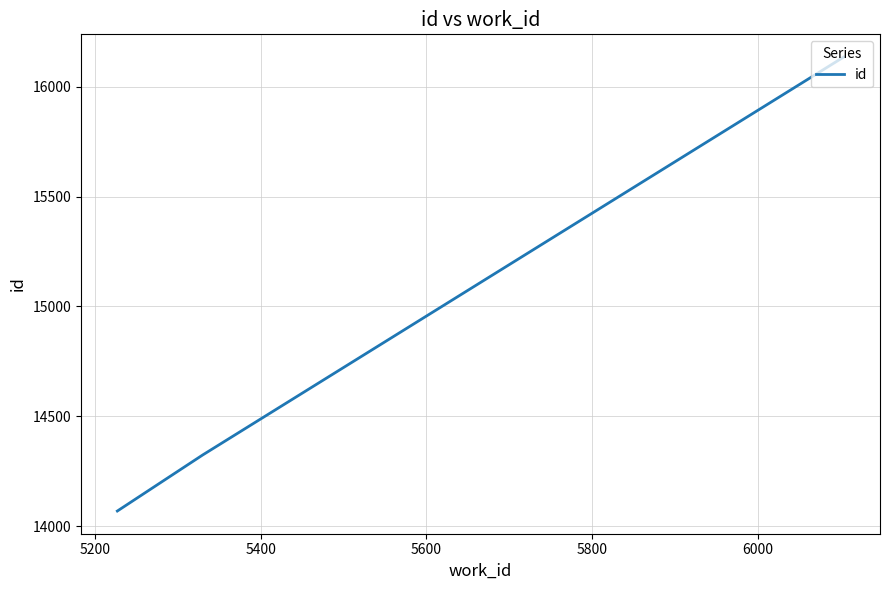

What is the minimum value shown in the chart?

14069